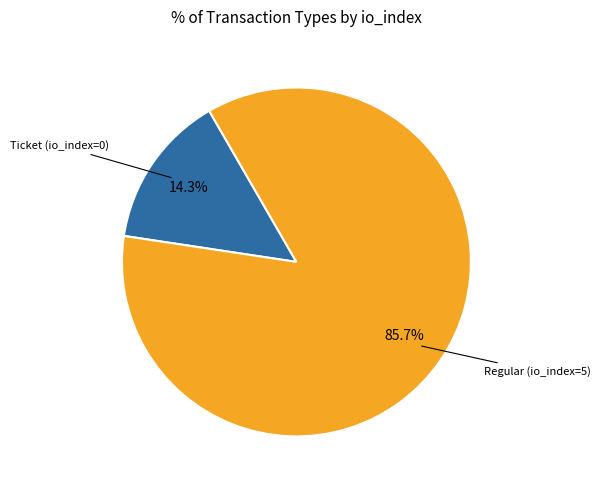

How many slices are in this pie chart?

2